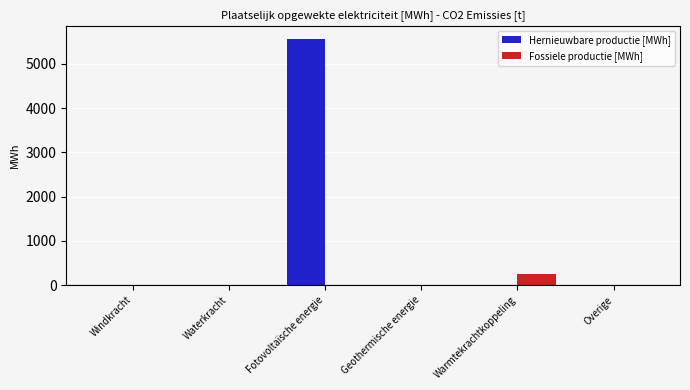

Reading left to right, extract all data points from this chart.

Hernieuwbare productie [MWh]: Windkracht=0.0	Waterkracht=0.0	Fotovoltaïsche energie=5566.8	Geothermische energie=0.0	Warmtekrachtkoppeling=0.0	Overige=0.0
Fossiele productie [MWh]: Windkracht=0.0	Waterkracht=0.0	Fotovoltaïsche energie=0.0	Geothermische energie=0.0	Warmtekrachtkoppeling=249.8	Overige=0.0